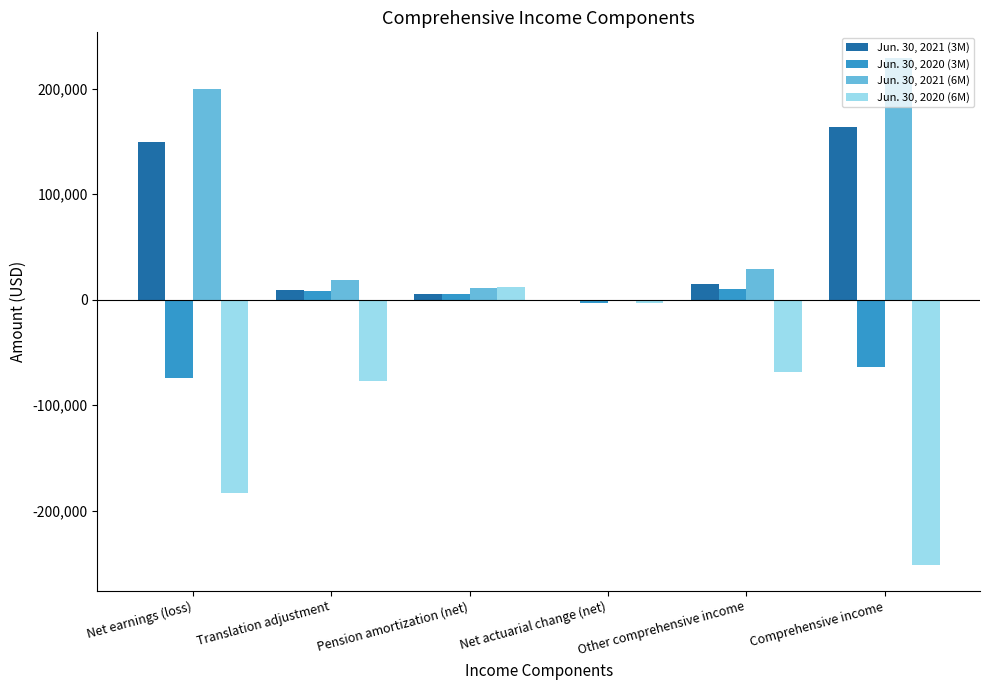

What is the approximate value of Jun. 30, 2021 (3M) at Comprehensive income, to the nearest 10?

164190